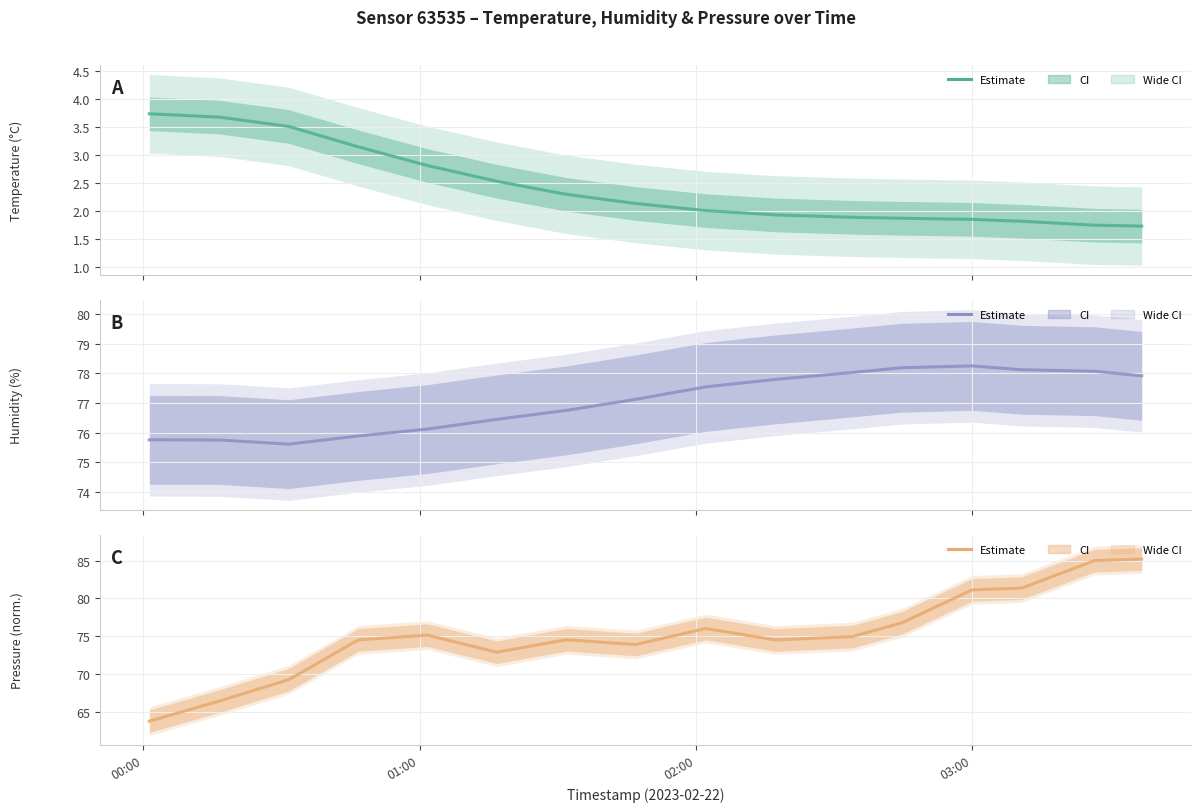

How many lines are shown in the chart?

3